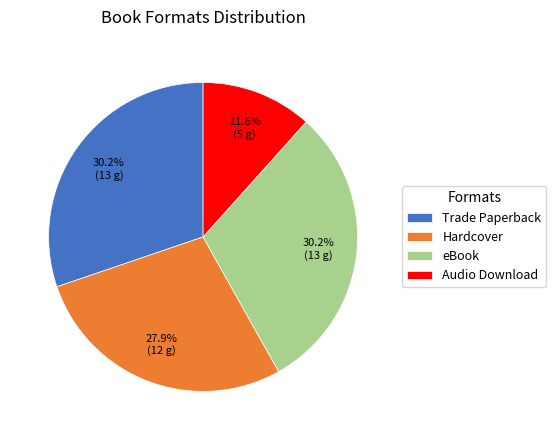

Do Hardcover and Trade Paperback together represent more than half of the pie?

Yes